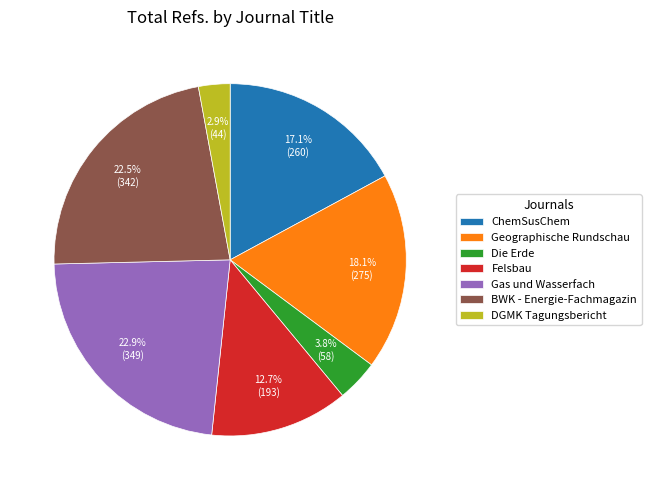

Do DGMK Tagungsbericht and BWK - Energie-Fachmagazin together represent more than half of the pie?

No